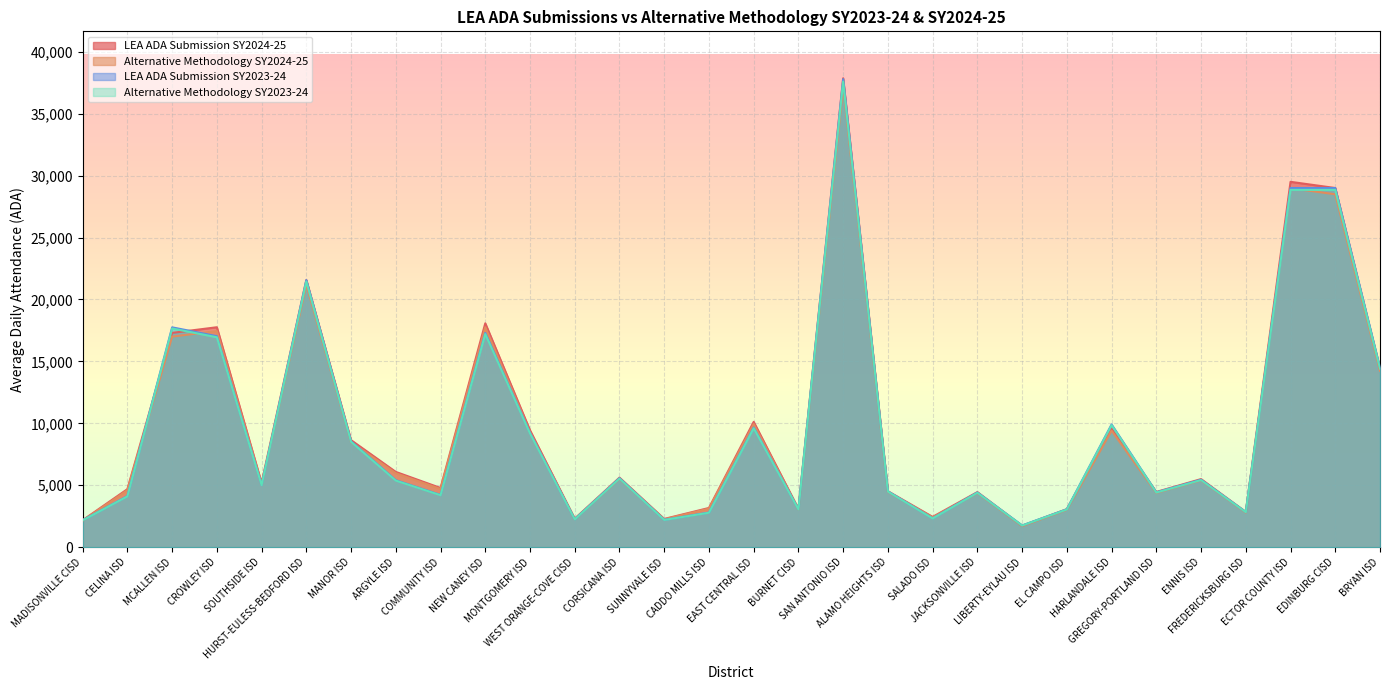

Which series has the largest total across all categories?

LEA ADA Submission SY2024-25